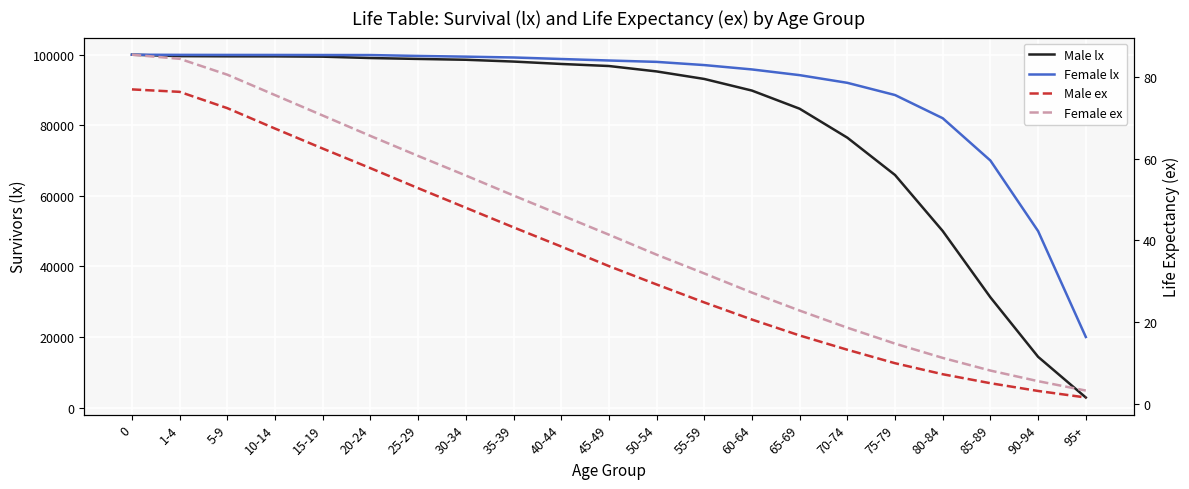

Which series has the largest total across all categories?

Female lx